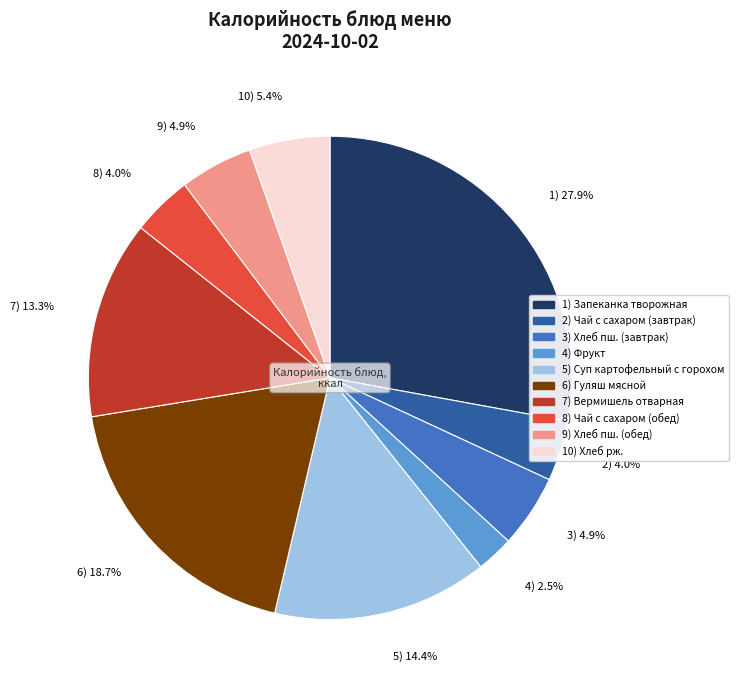

What is the largest slice in the pie chart?

1) 27.9%